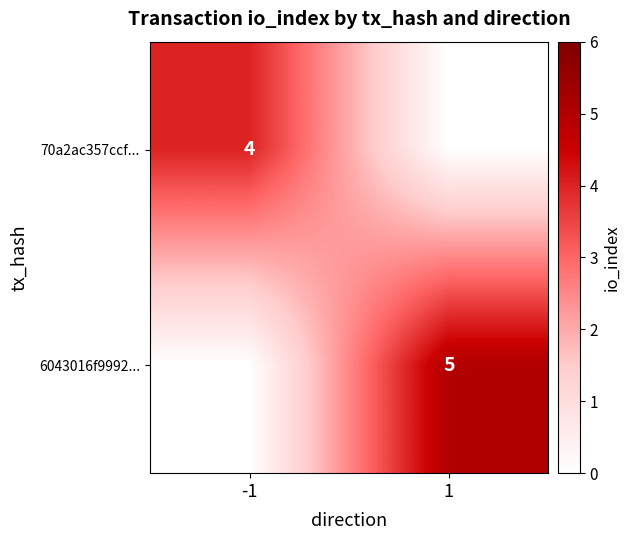

At which category does the chart reach its peak across all series?

1